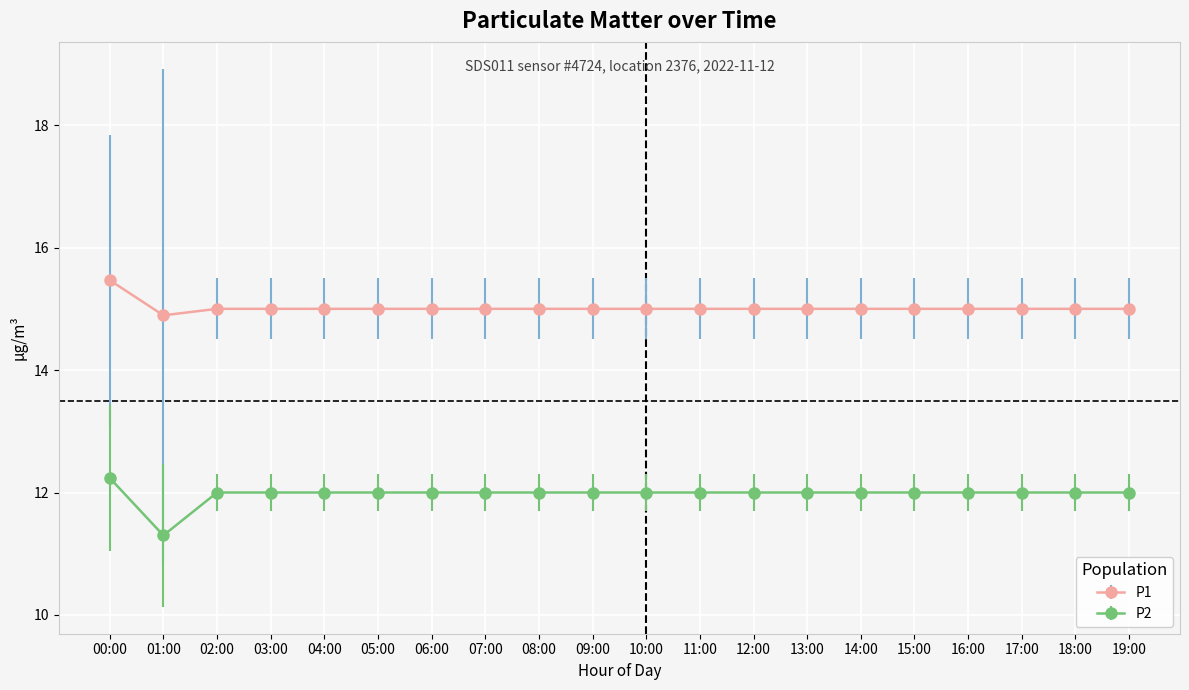

At which category does P2 reach its first local valley?

01:00